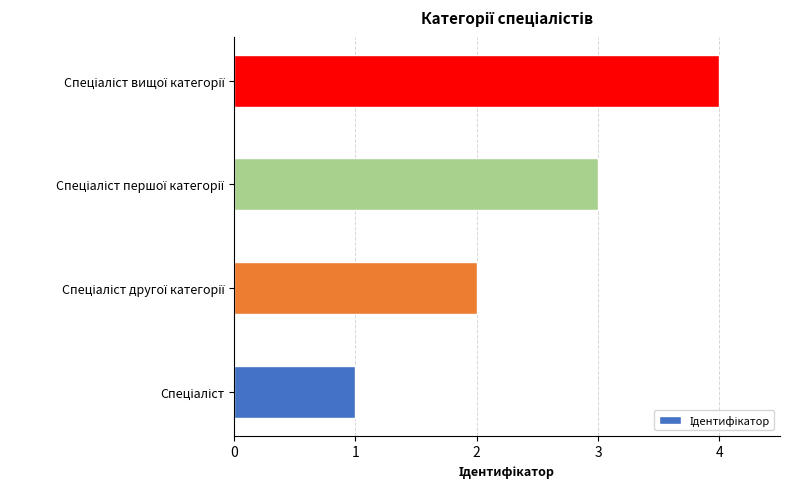

What is the difference between the maximum and minimum values?

3